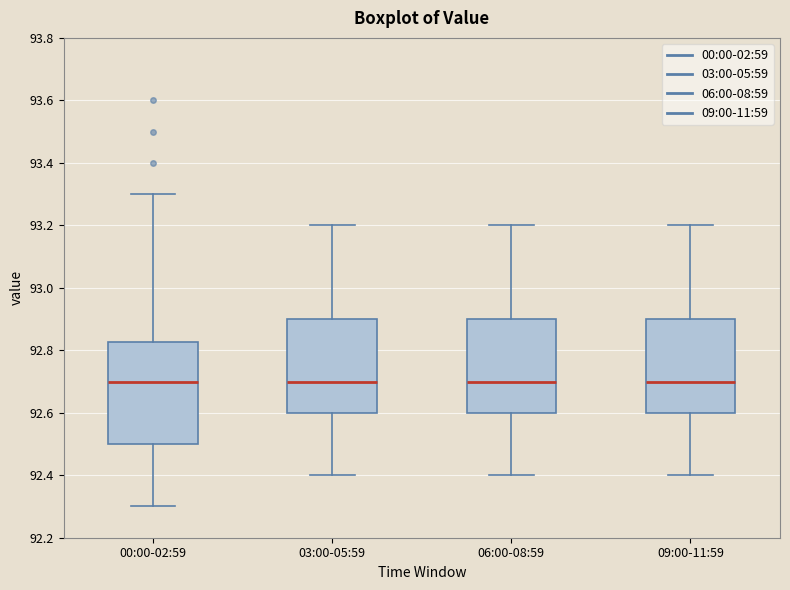

Reading left to right, transcribe this box plot: for each box, give where its median line is, the range the box spans, and where its two whiskers end, as read against the y-axis. The values are not printed on the chart, so give them approximately, as read against the axis.

00:00-02:59: median 92.70, box 92.50 to 92.82, whiskers 92.30 to 93.30
03:00-05:59: median 92.70, box 92.60 to 92.90, whiskers 92.40 to 93.20
06:00-08:59: median 92.70, box 92.60 to 92.90, whiskers 92.40 to 93.20
09:00-11:59: median 92.70, box 92.60 to 92.90, whiskers 92.40 to 93.20